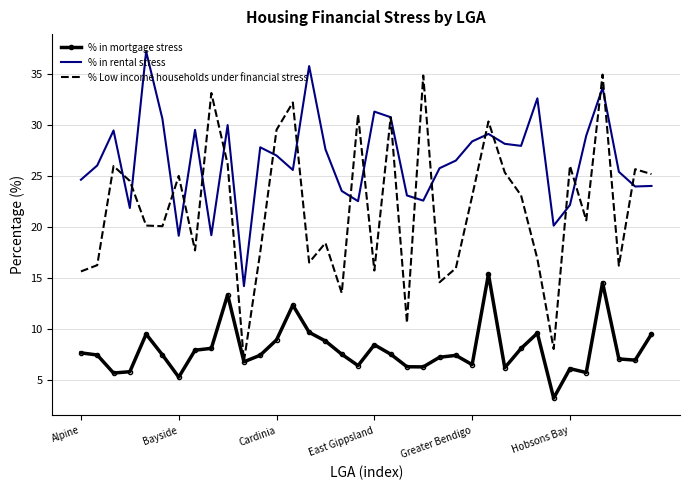

What is the sum of all % in rental stress values?

955.0